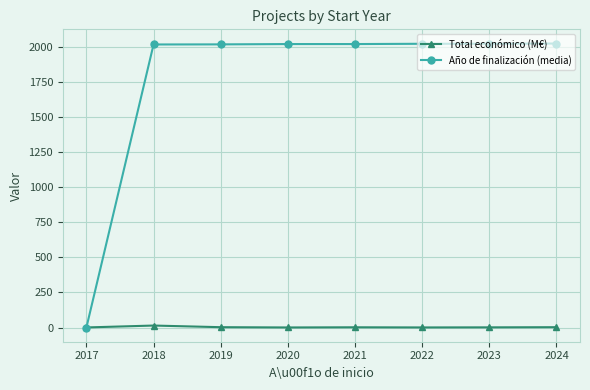

At which label does Año de finalización (media) reach its minimum?

2017